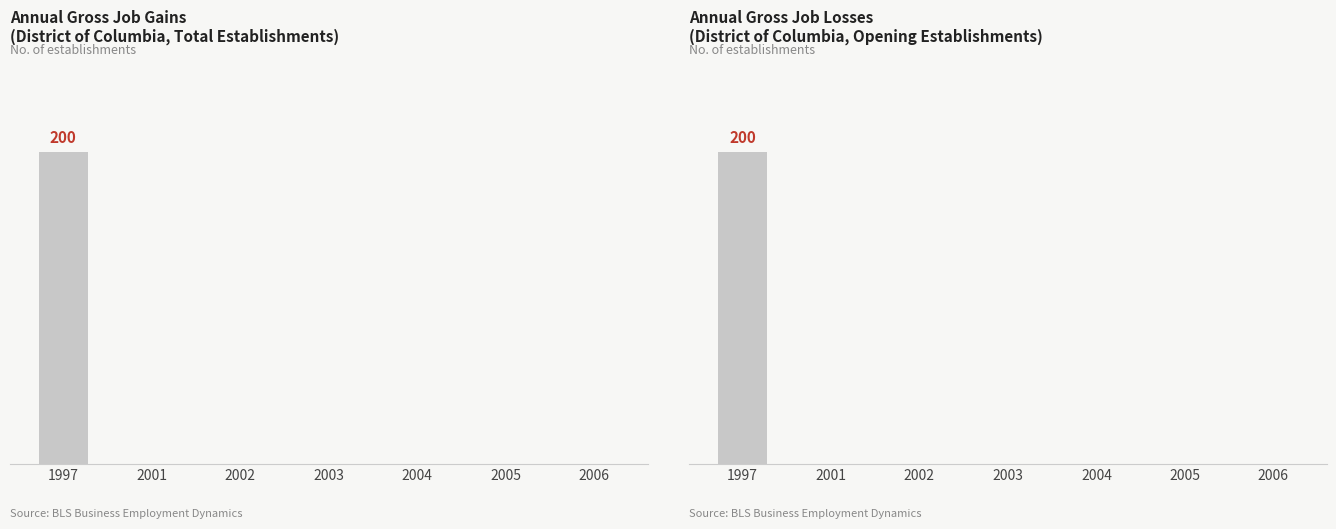

Is it true that Closing Establishments equals 0 at 2003?

True